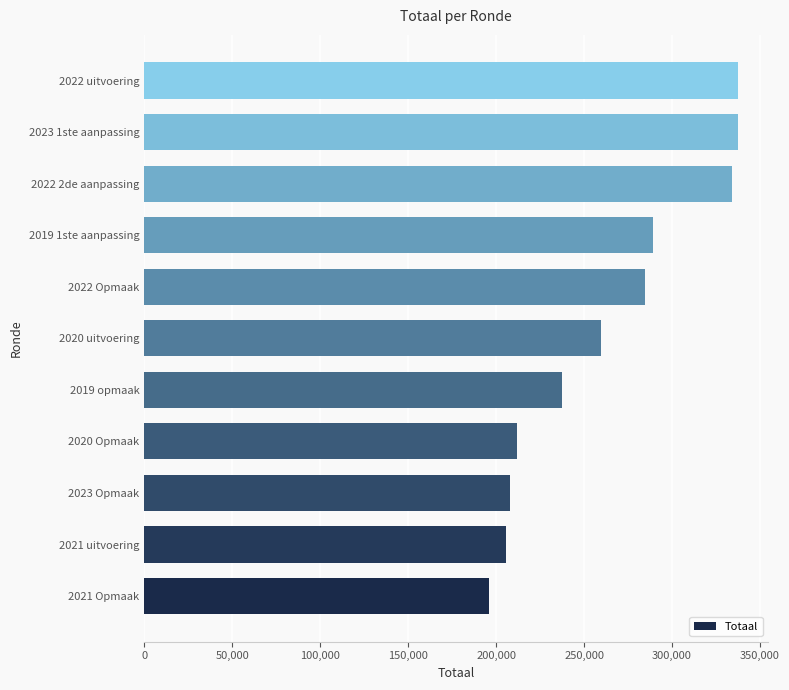

Is it true that the value at 2020 uitvoering is 432836?

False